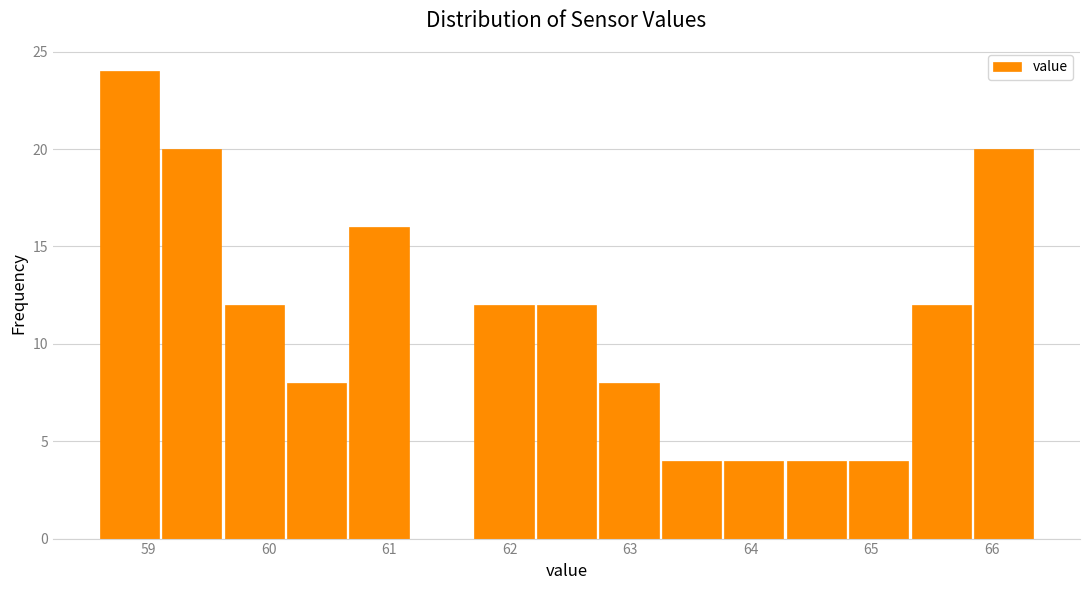

Over which range of the x-axis is the bar tallest?

58.6 to 59.1